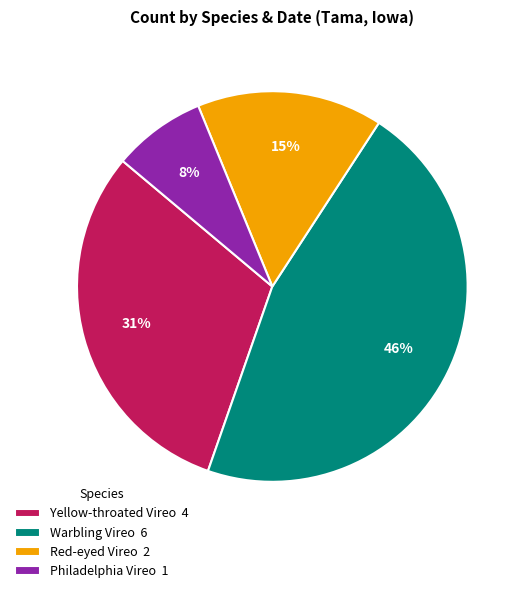

Combined, do Yellow-throated Vireo 4 and Red-eyed Vireo 2 account for over 50%?

No